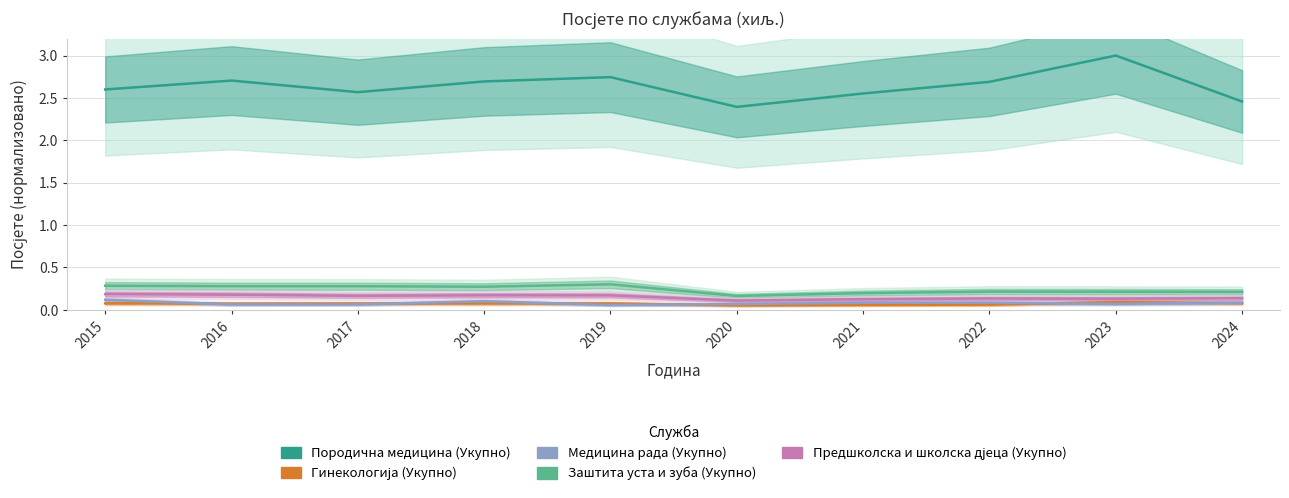

Count the Предшколска и школска дјеца (Укупно) values in the range 0 to 1.

10